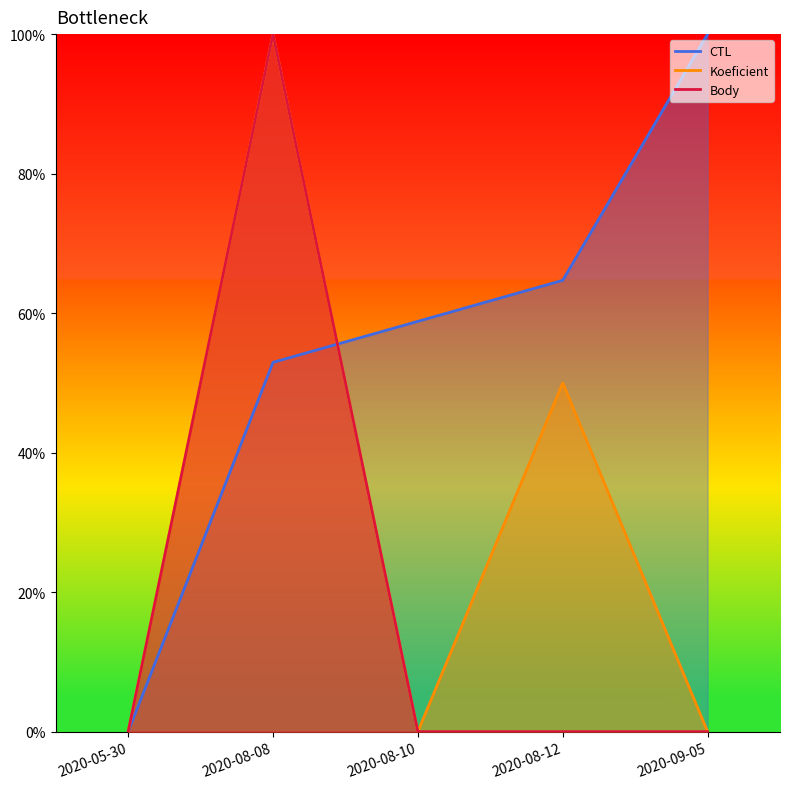

True or false: Body and Koeficient cross at least once.

False